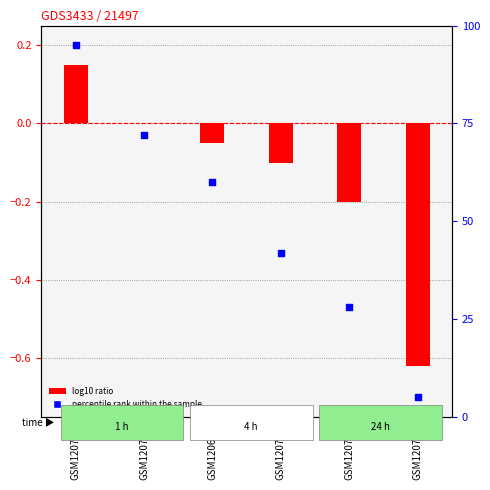

What are all the series names shown in the legend?

log10 ratio, percentile rank within the sample